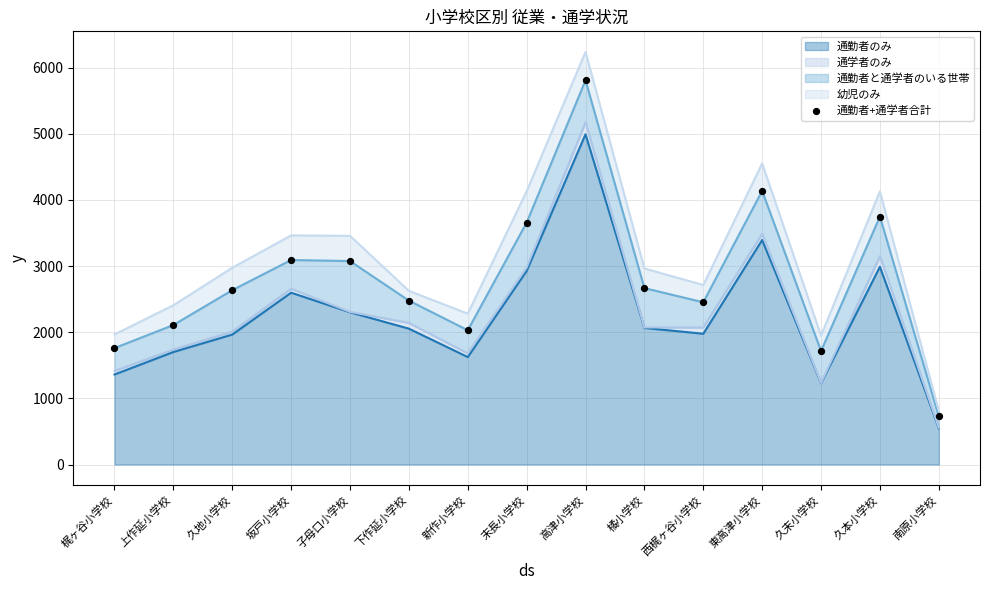

Between 新作小学校 and 西梶ヶ谷小学校, which is larger?

西梶ヶ谷小学校